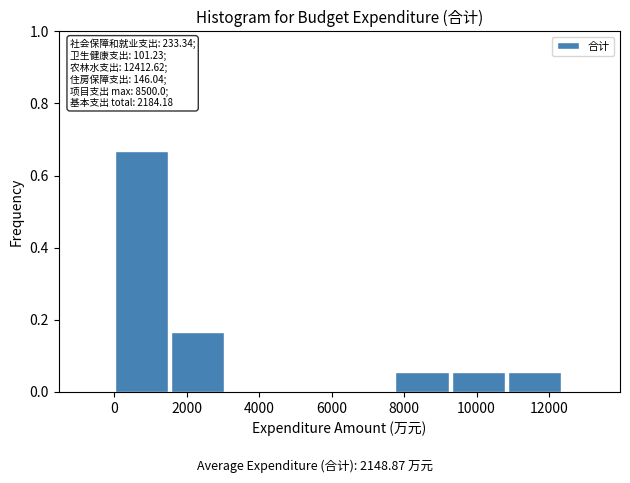

Which range on the x-axis has the tallest bar?

0 to 1600